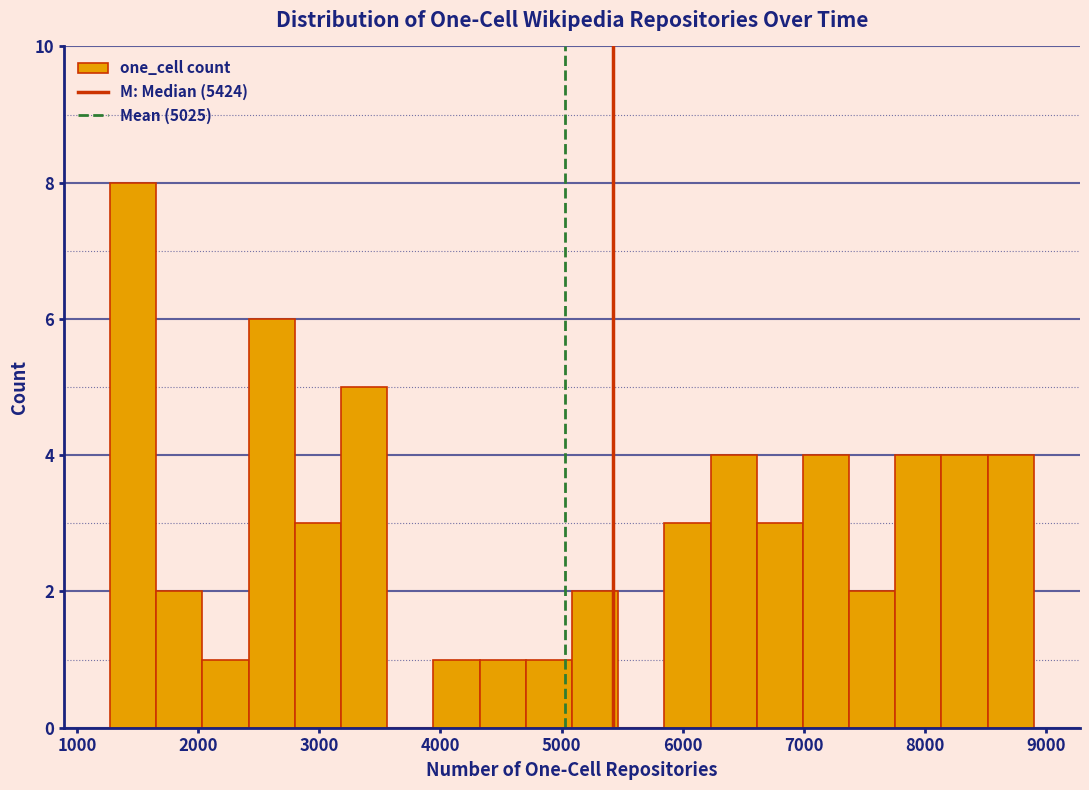

Around what value on the x-axis is the tallest bar? Give the approximate position of its centre, as read against the axis.

1500